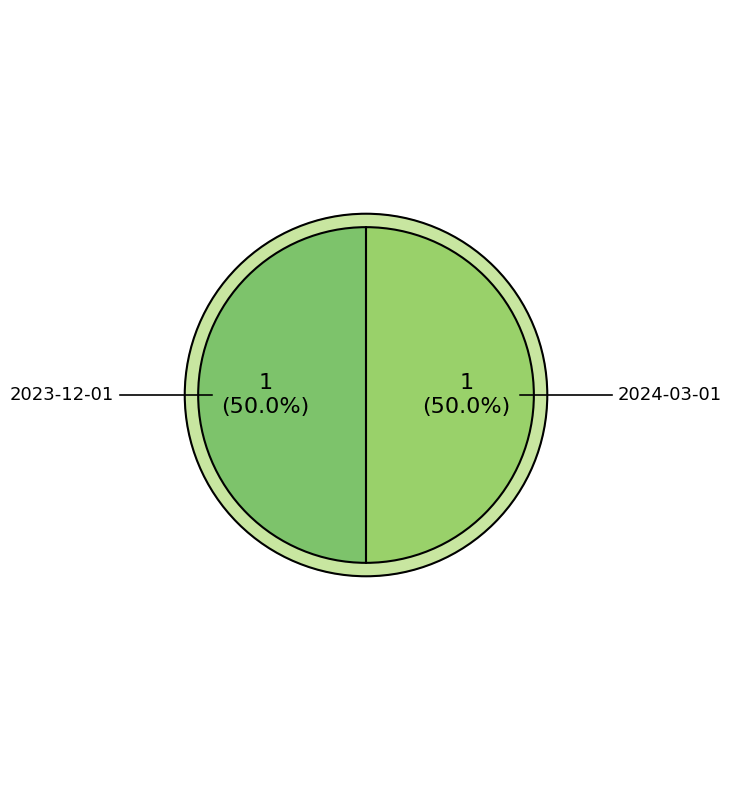

Is 2024-02-01 the majority of the pie?

No